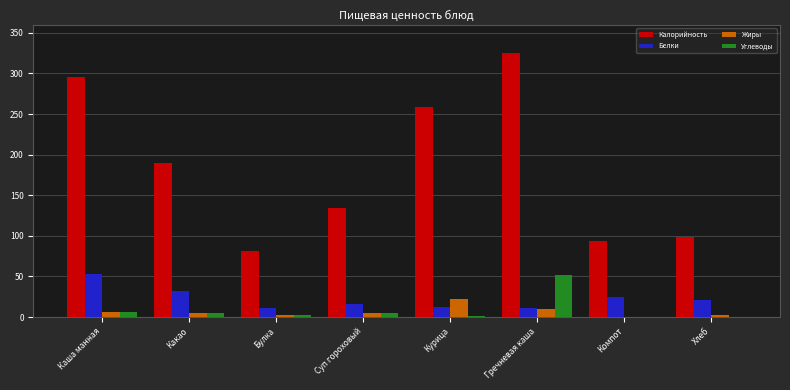

Between Суп гороховый and Хлеб, which series saw the biggest shift?

Калорийность